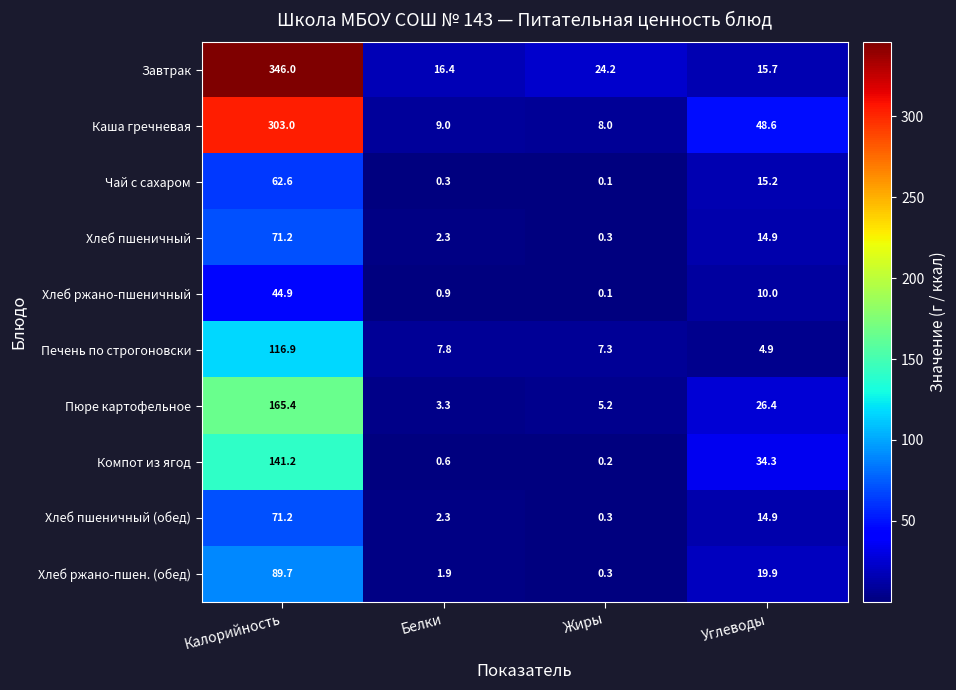

What is the spread (max minus min) of values at Калорийность?

301.1